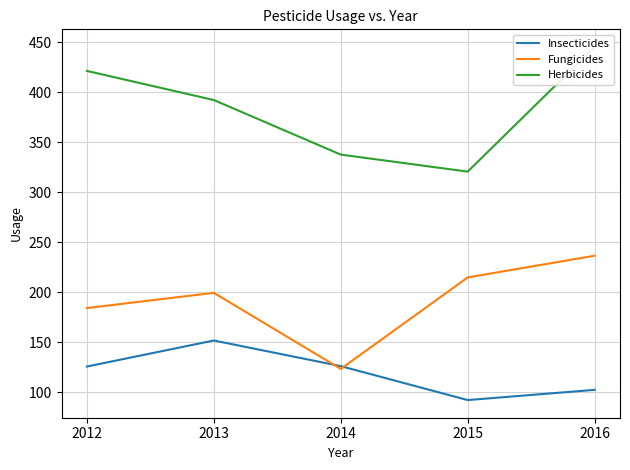

True or false: Insecticides and Fungicides intersect in this chart.

True